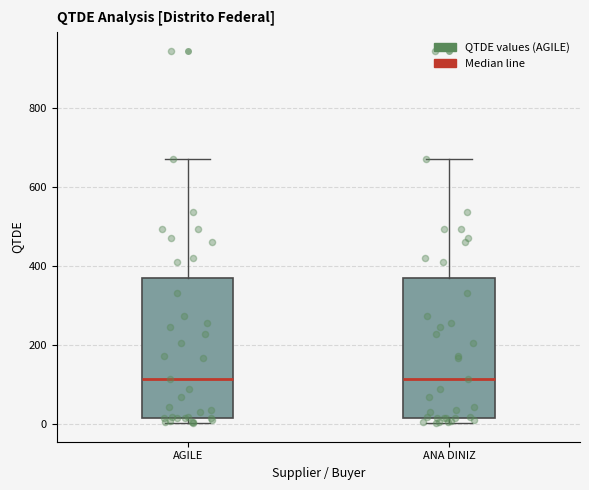

Reading left to right, transcribe this box plot: for each box, give where its median line is, the range the box spans, and where its two whiskers end, as read against the y-axis. The values are not printed on the chart, so give them approximately, as read against the axis.

AGILE: median 120, box 20 to 380, whiskers 0 to 680
ANA DINIZ: median 120, box 20 to 380, whiskers 0 to 680